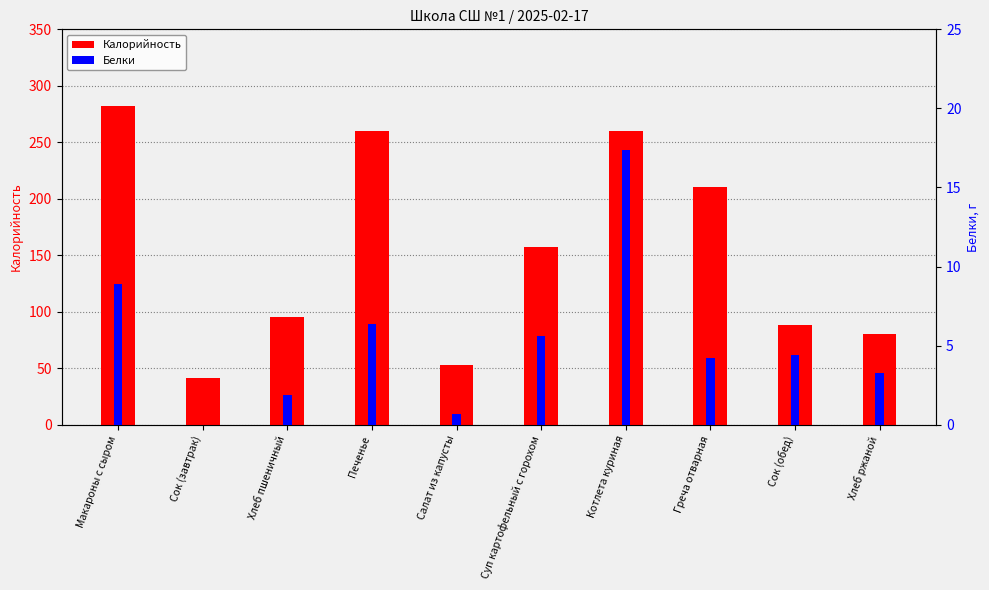

What is the sum of the Белки values at Салат из капусты and Суп картофельный с горохом?

6.3